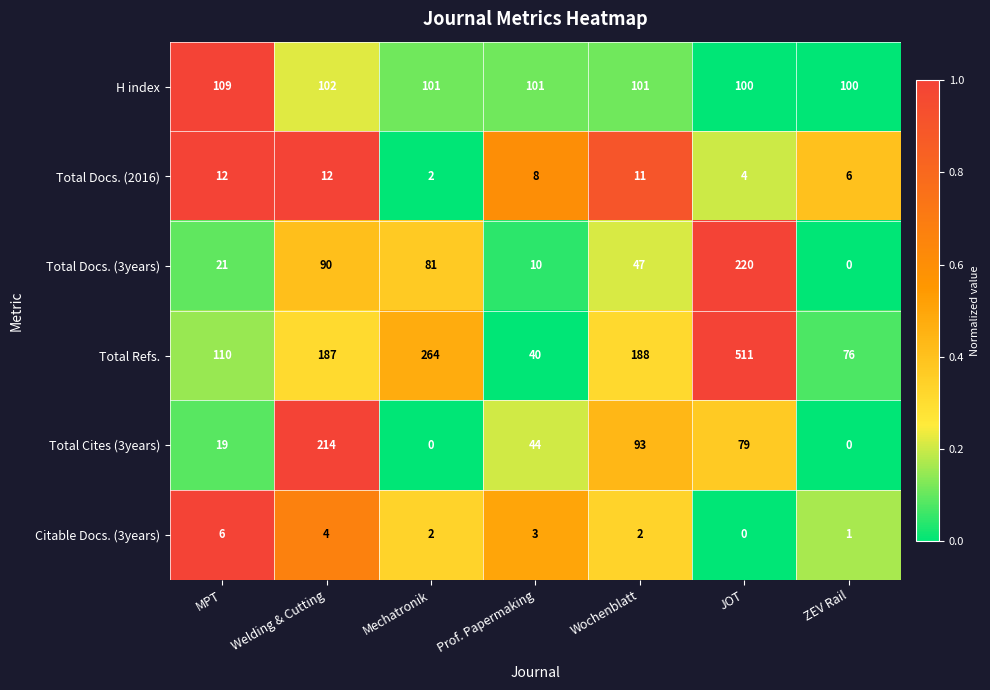

Which series has the largest range (max minus min)?

Total Refs.